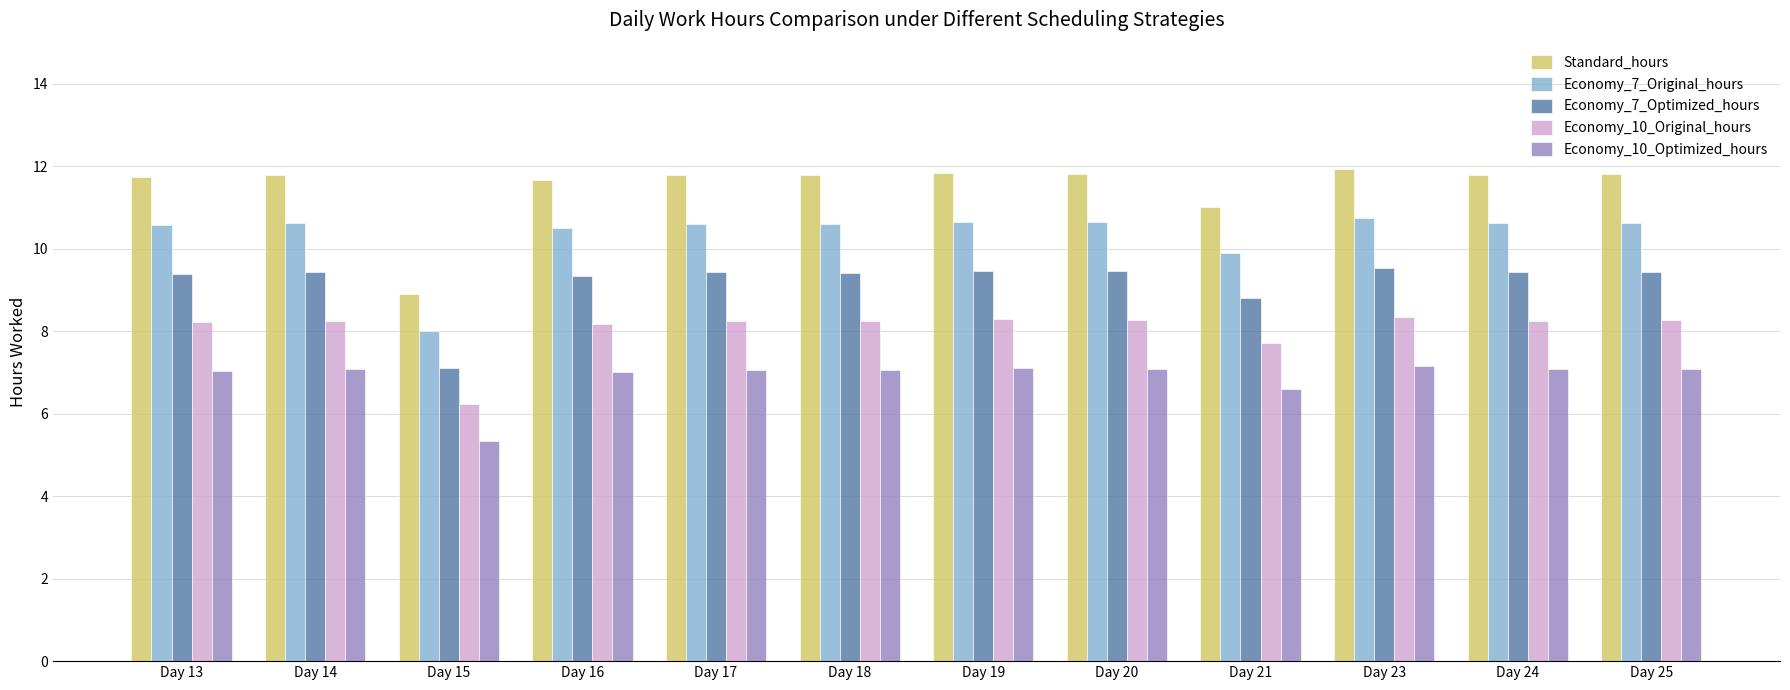

Count the number of categories in the chart.

12